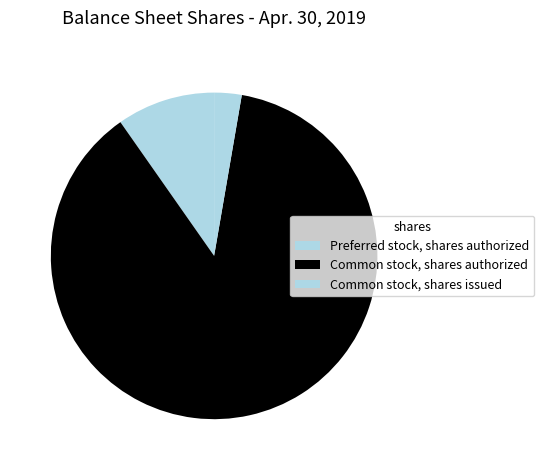

Rank the categories by value from highest to lowest.

Common stock, shares authorized, Preferred stock, shares authorized, Common stock, shares issued